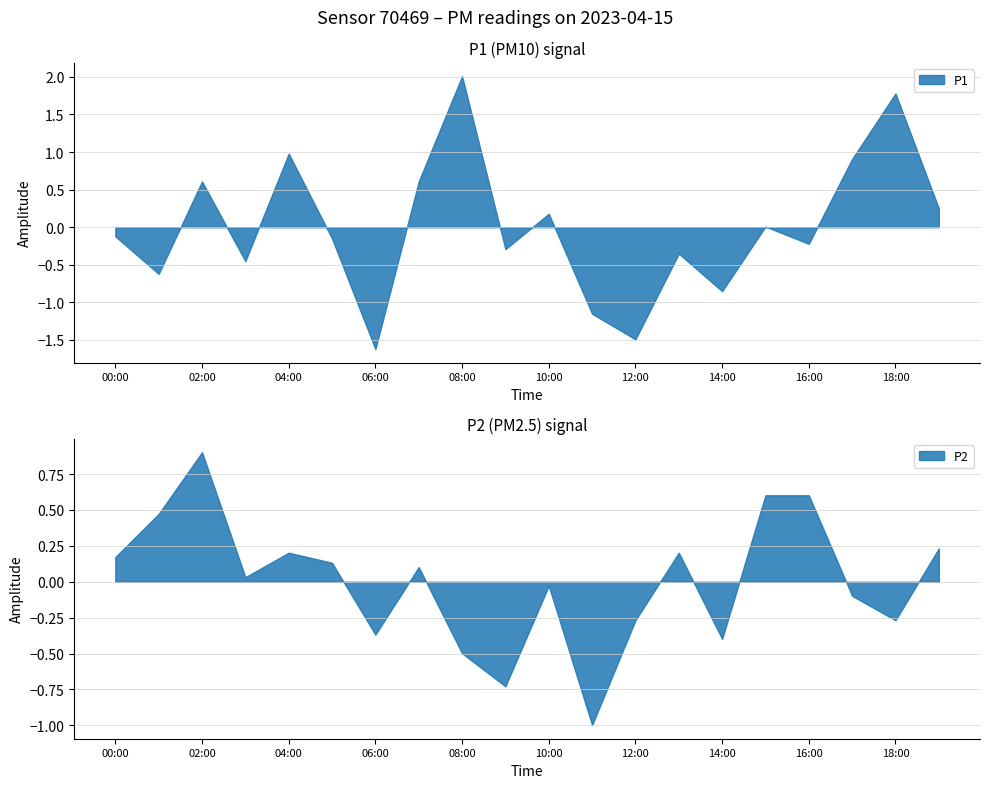

What are all the series names shown in the legend?

P1, P2